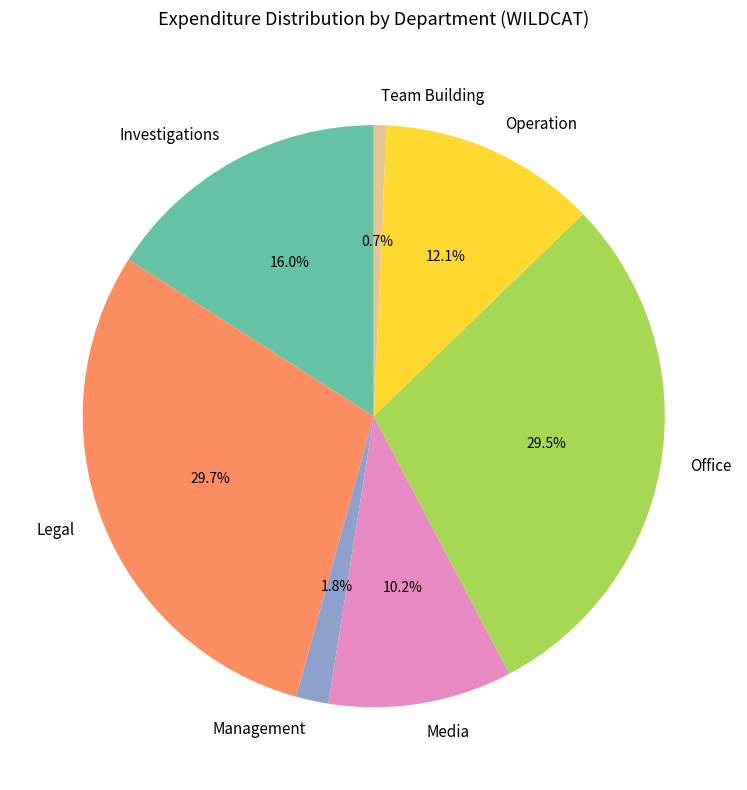

What is the smallest slice in the pie chart?

Team Building